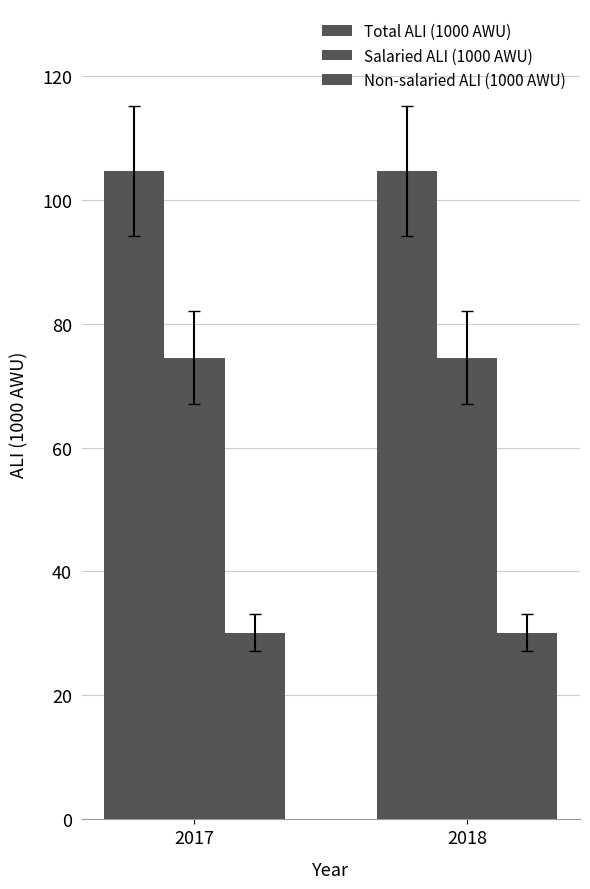

Which label corresponds to the largest value in the chart?

2017